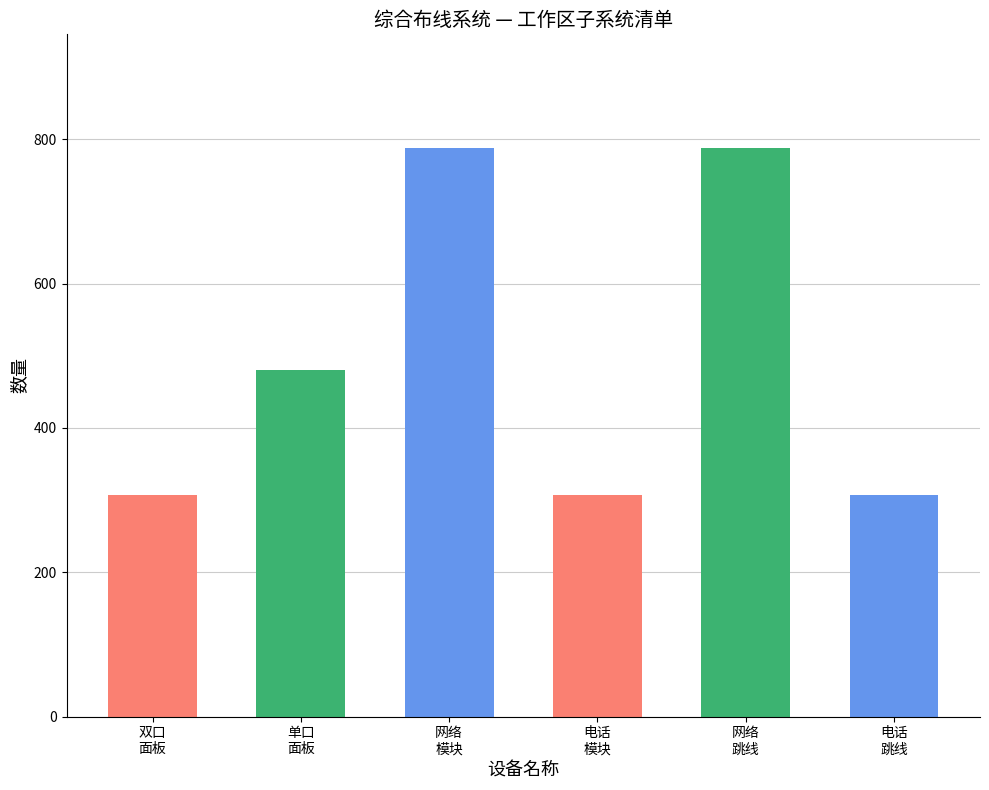

Where is the data nearest to the value 547?

单口
面板